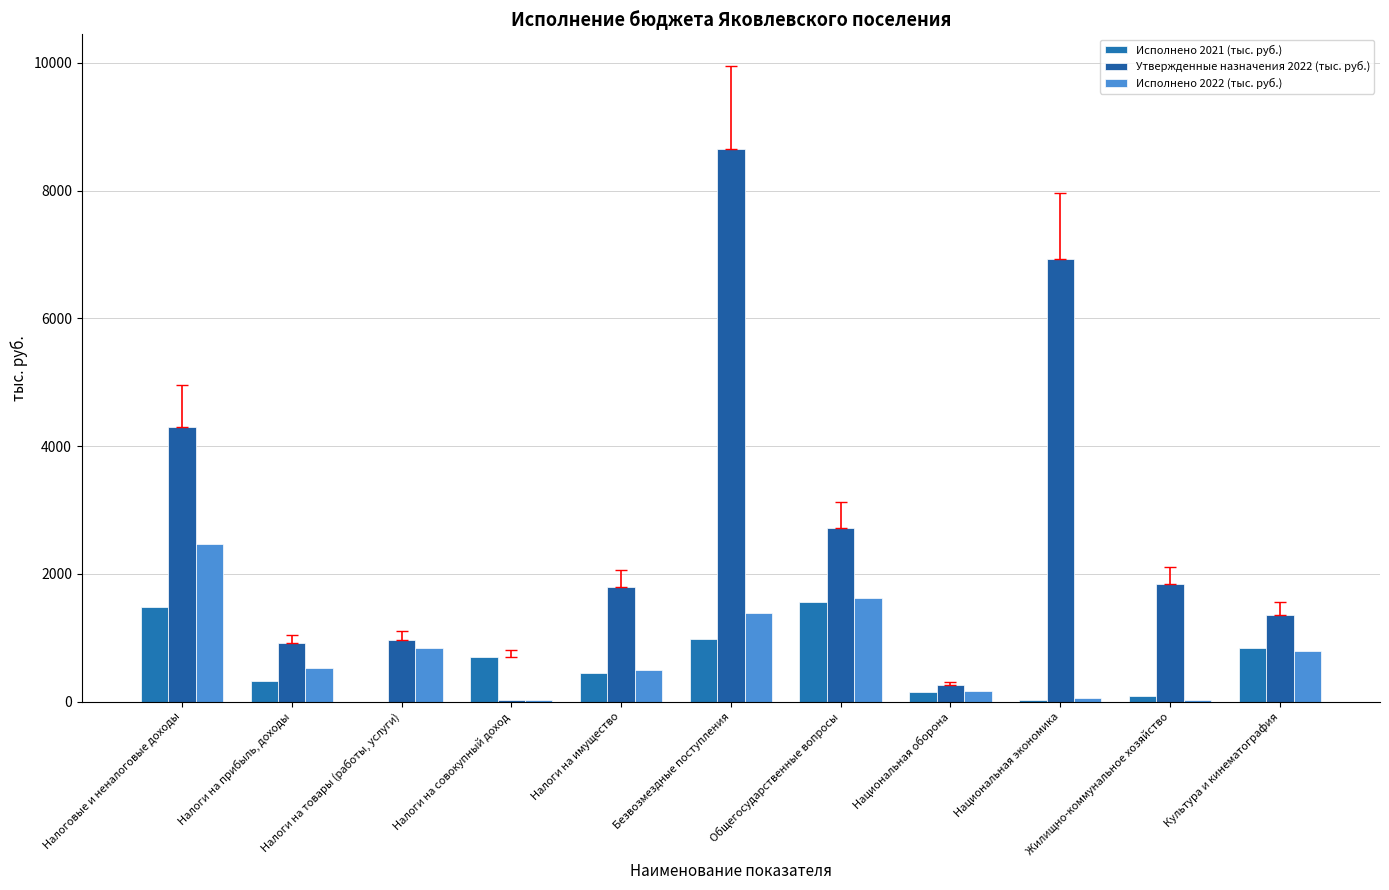

Which series changed the most between Налоги на прибыль, доходы and Налоги на совокупный доход?

Утвержденные назначения 2022 (тыс. руб.)